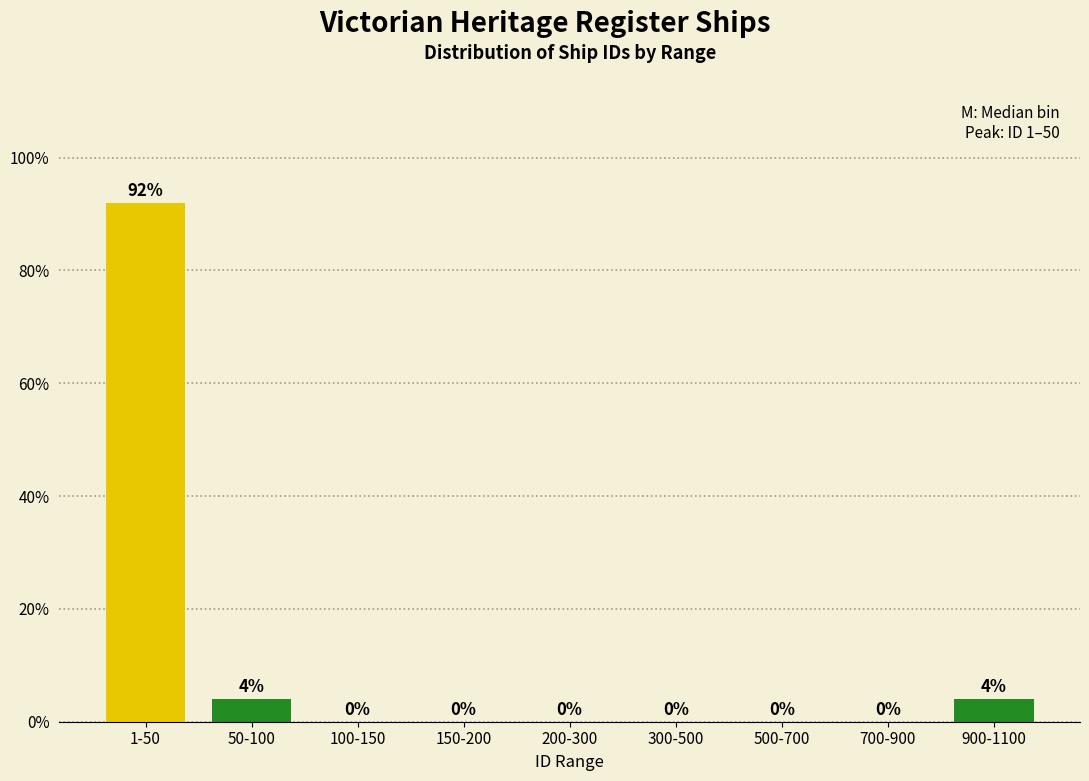

Reading left to right, transcribe all the data shown in this chart.

1-50=92	50-100=4	100-150=0	150-200=0	200-300=0	300-500=0	500-700=0	700-900=0	900-1100=4